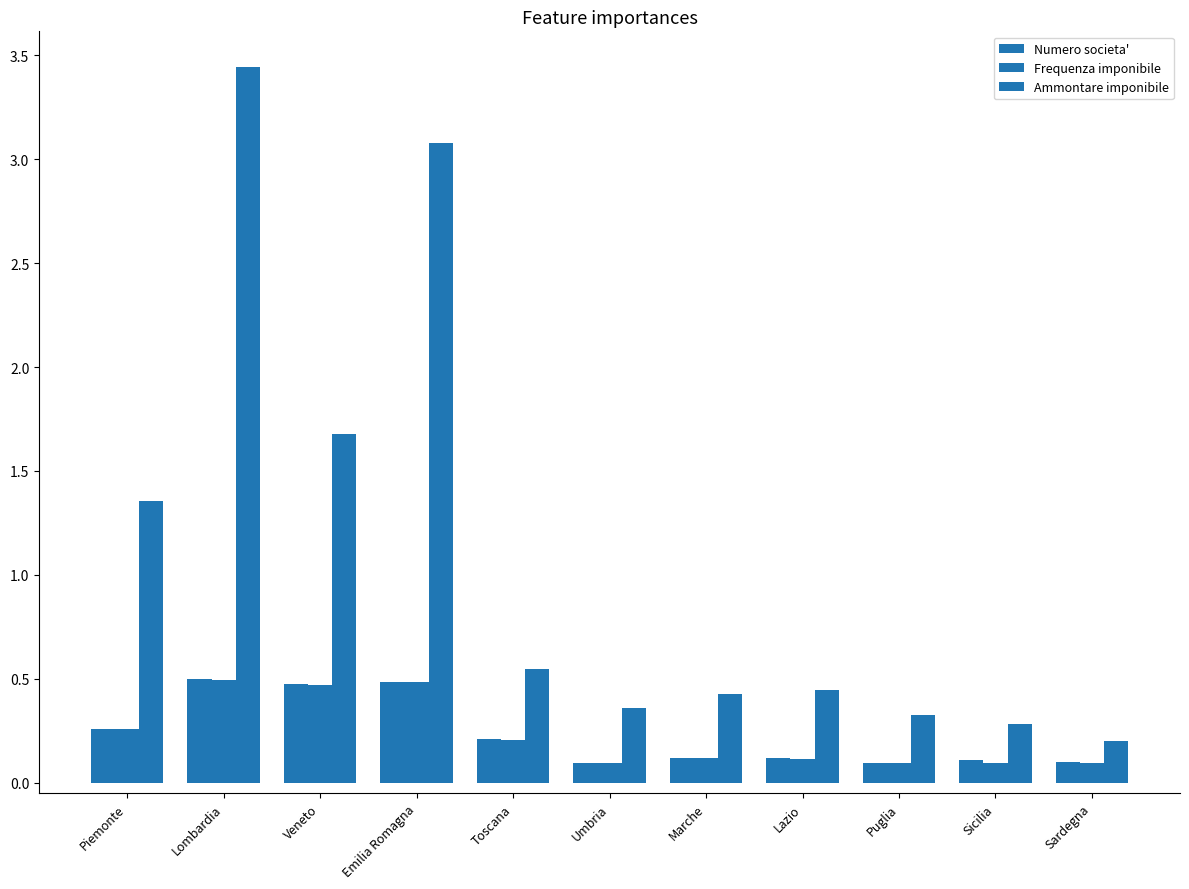

How many bars are there in total?

33